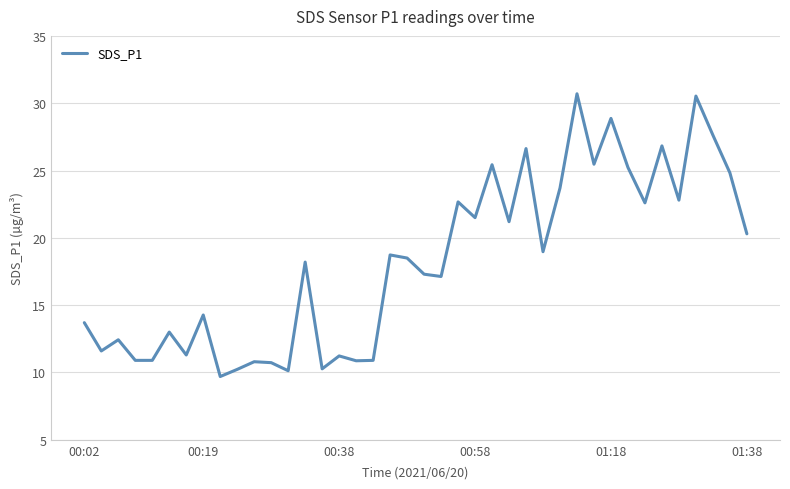

What is the greatest value displayed?

30.7